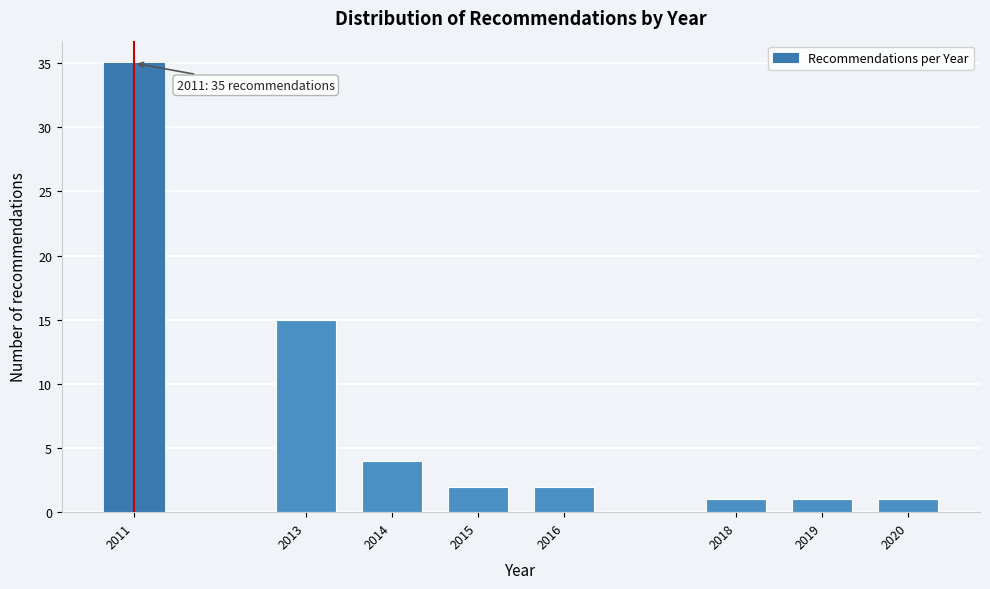

Reading right to left, transcribe all the data shown in this chart.

1	1	1	2	2	4	15	35